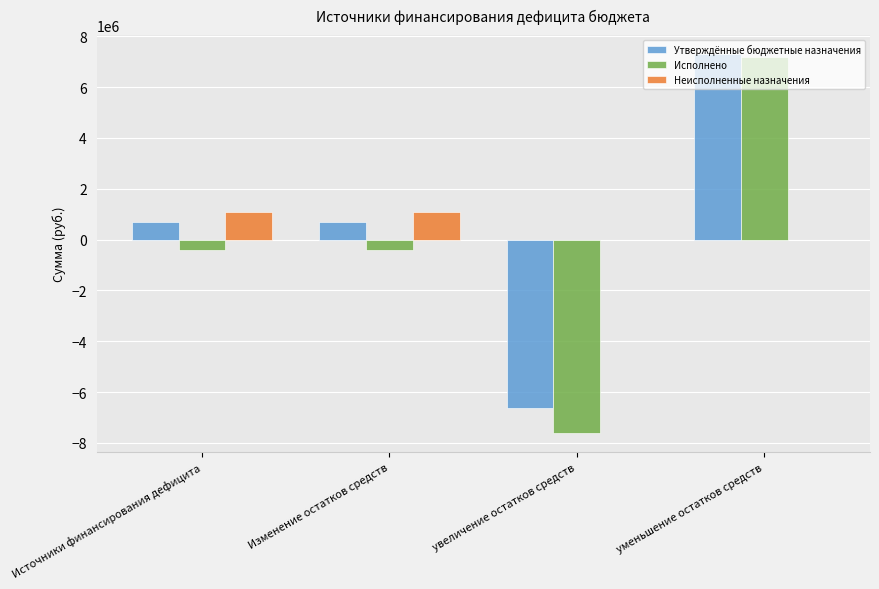

How many values in the Исполнено series exceed -420265?

1